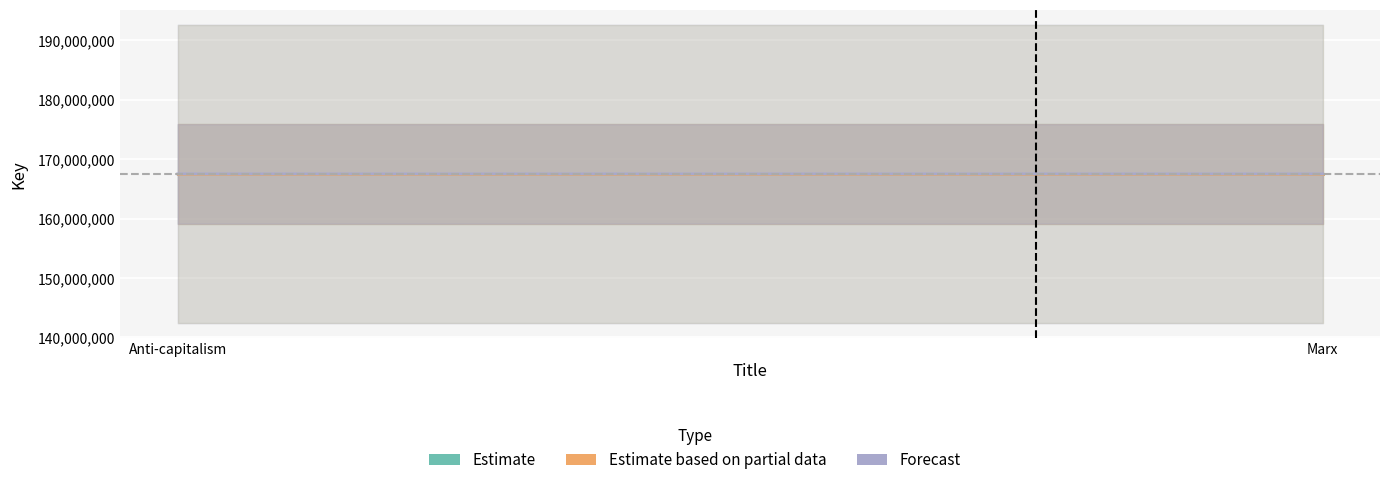

Which category has the highest value across all series?

Anti-capitalism